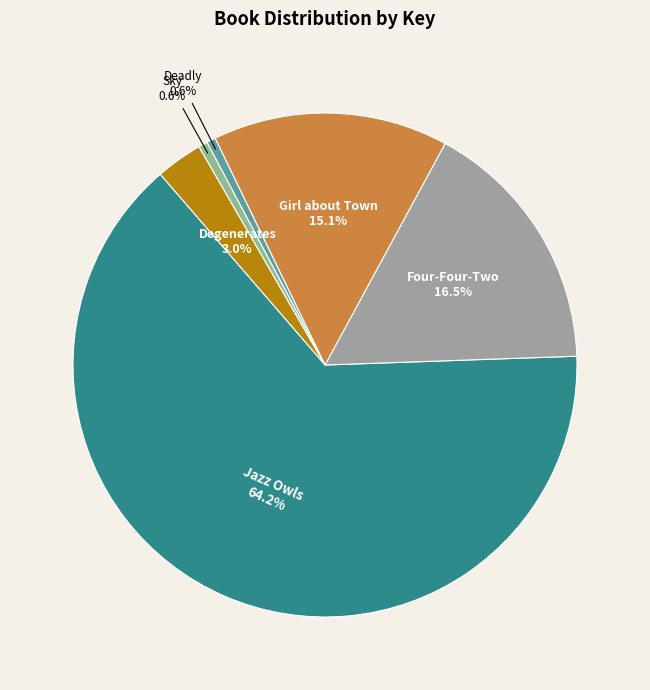

Does Deadly account for over 50% of the chart?

No